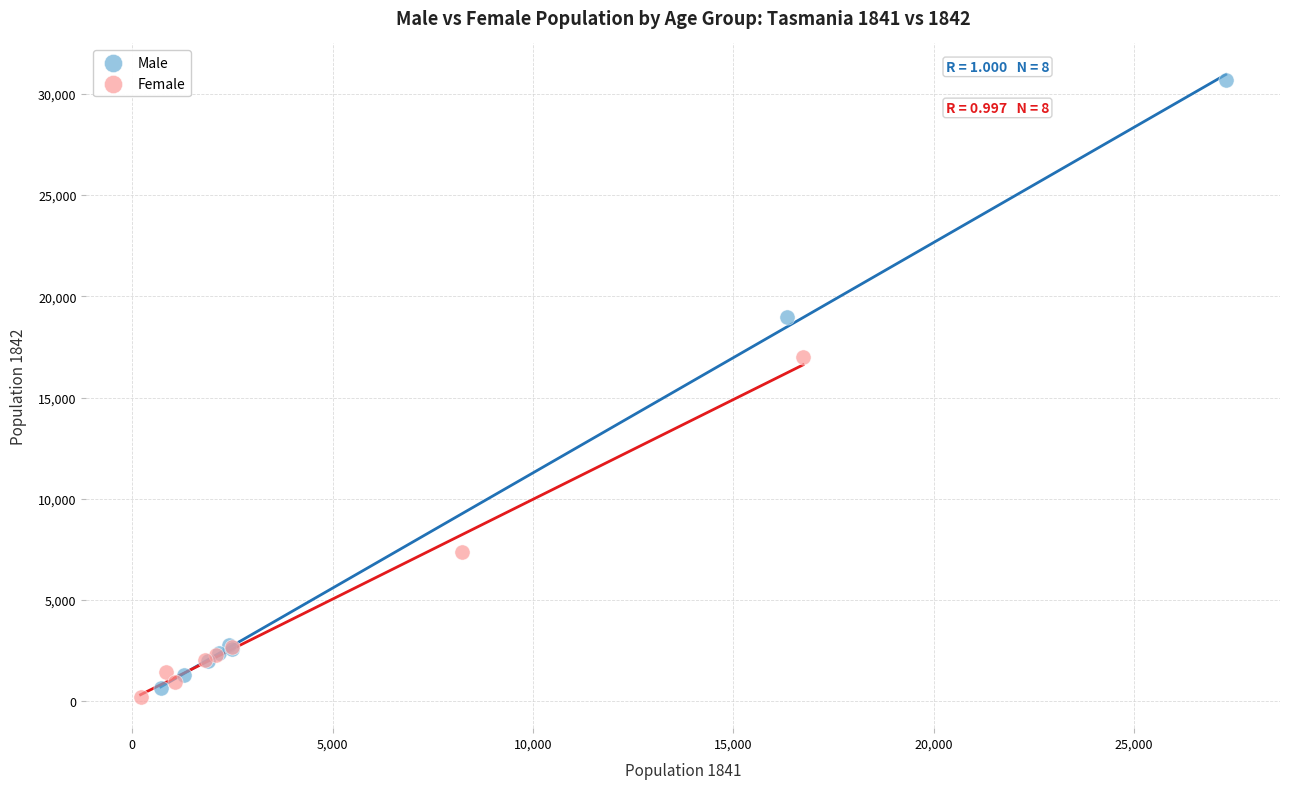

What are all the series names shown in the legend?

Male, Female